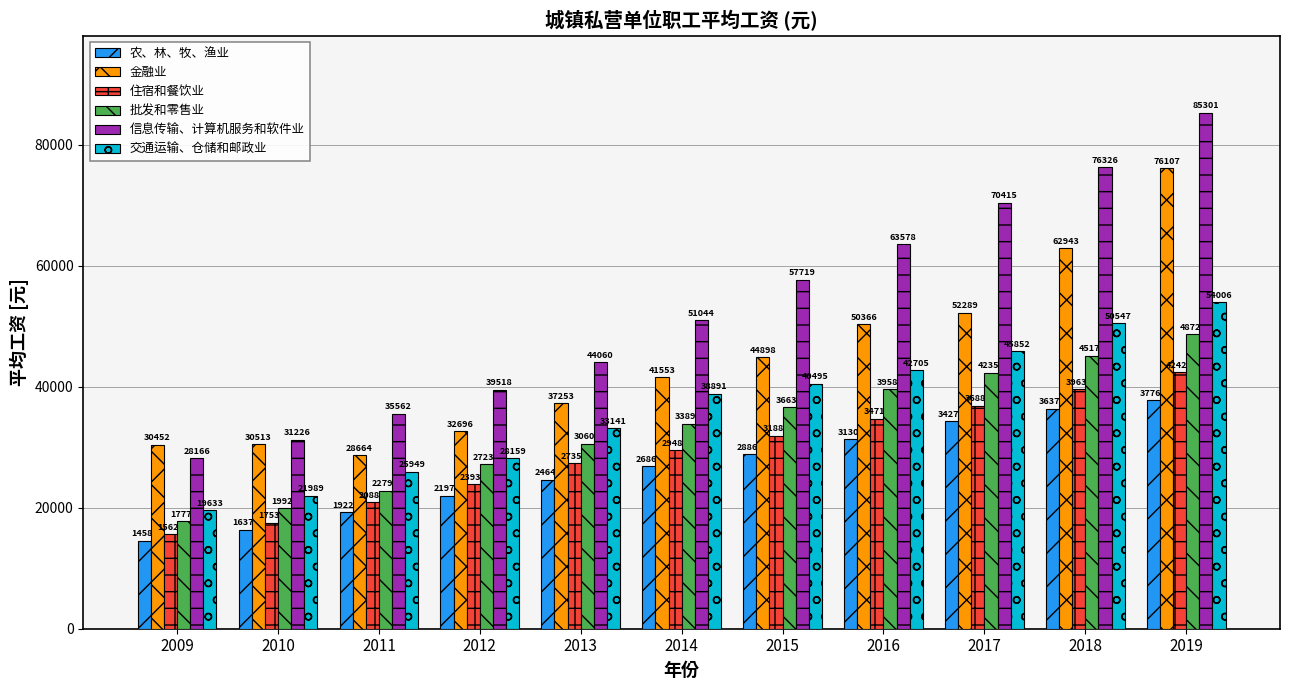

List the series in order of their peak value, highest first.

信息传输、计算机服务和软件业, 金融业, 交通运输、仓储和邮政业, 批发和零售业, 住宿和餐饮业, 农、林、牧、渔业